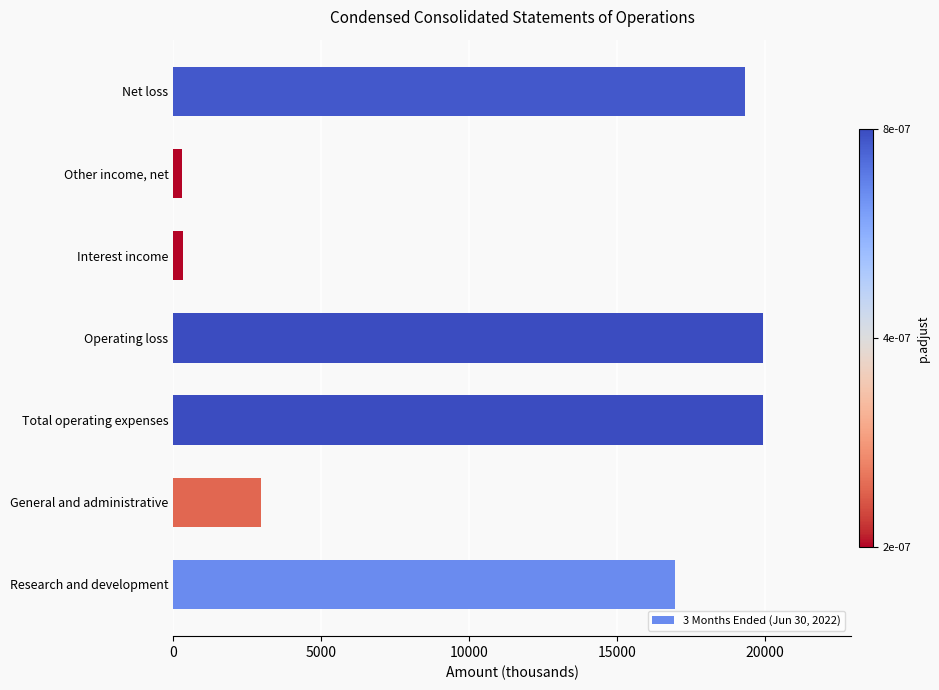

The value at General and administrative is 4244. True or false?

False